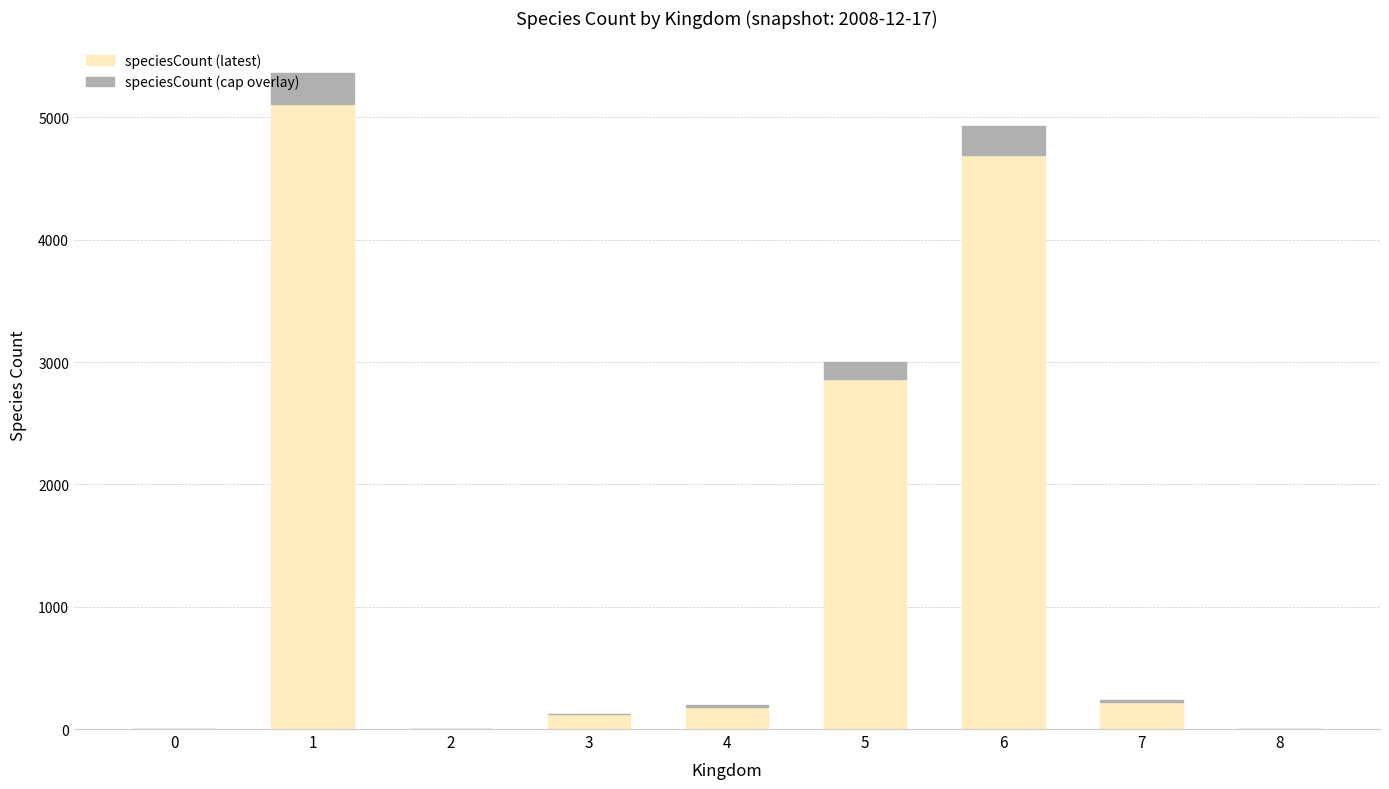

What is the maximum value for speciesCount (latest)?

5106.0